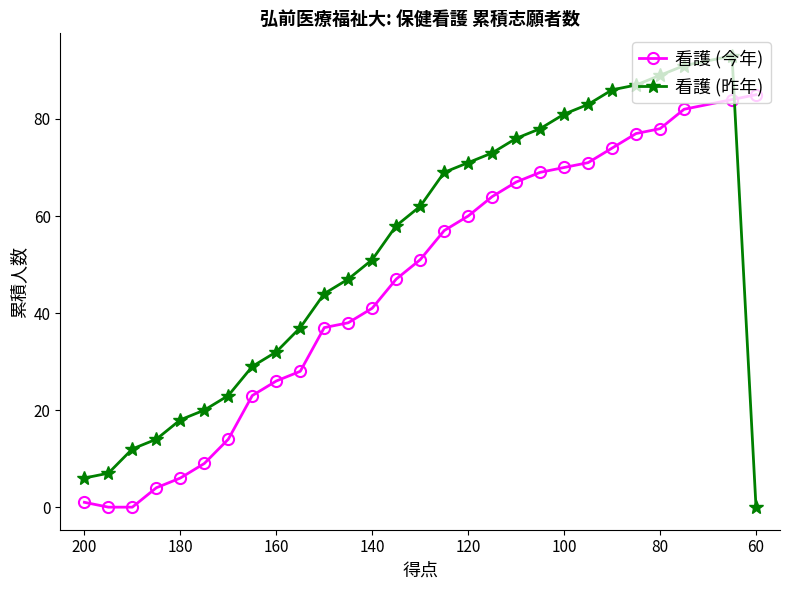

The 看護 (昨年) series shows 111 at 15. True or false?

False